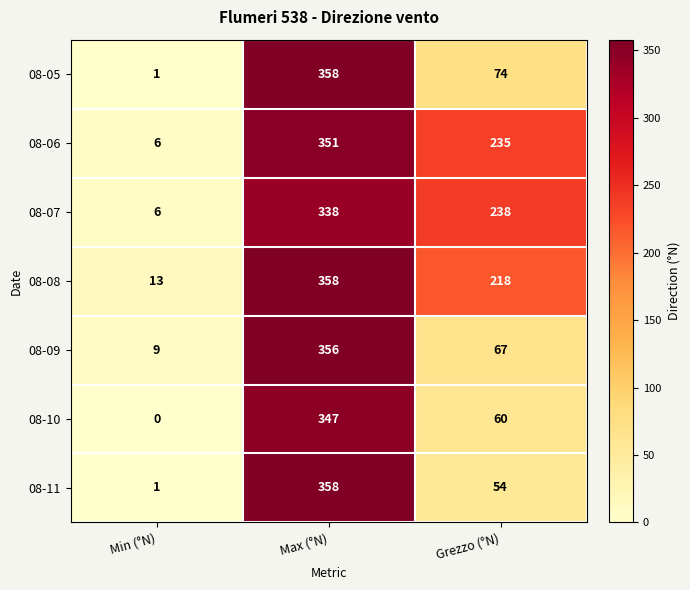

Which series has the largest total across all categories?

08-06